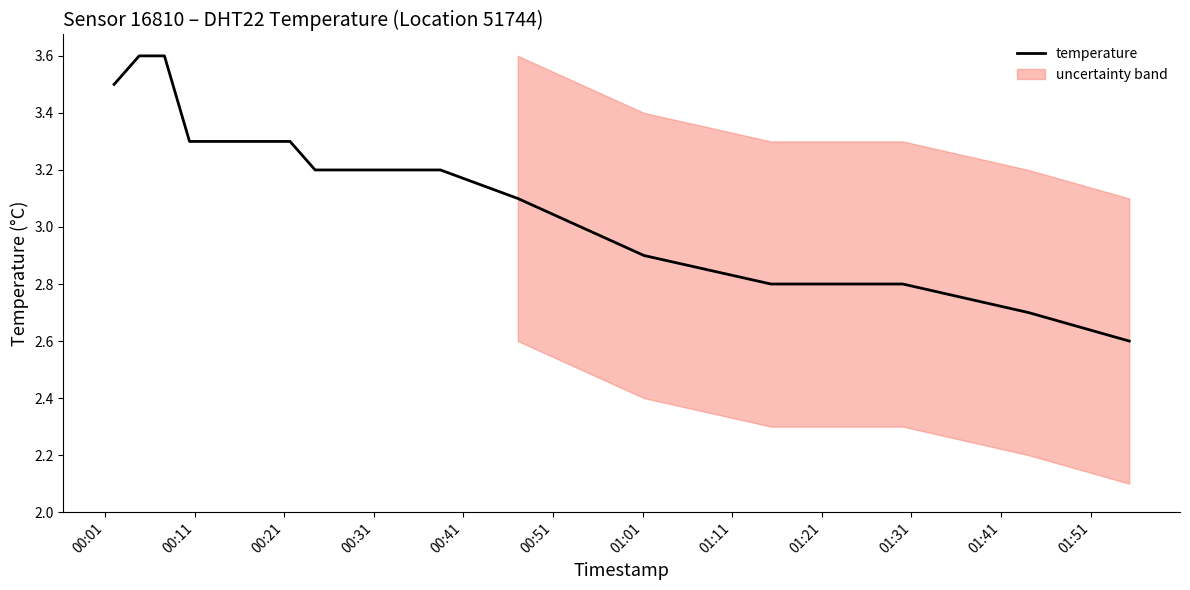

What is the lowest value of the temperature series?

2.6